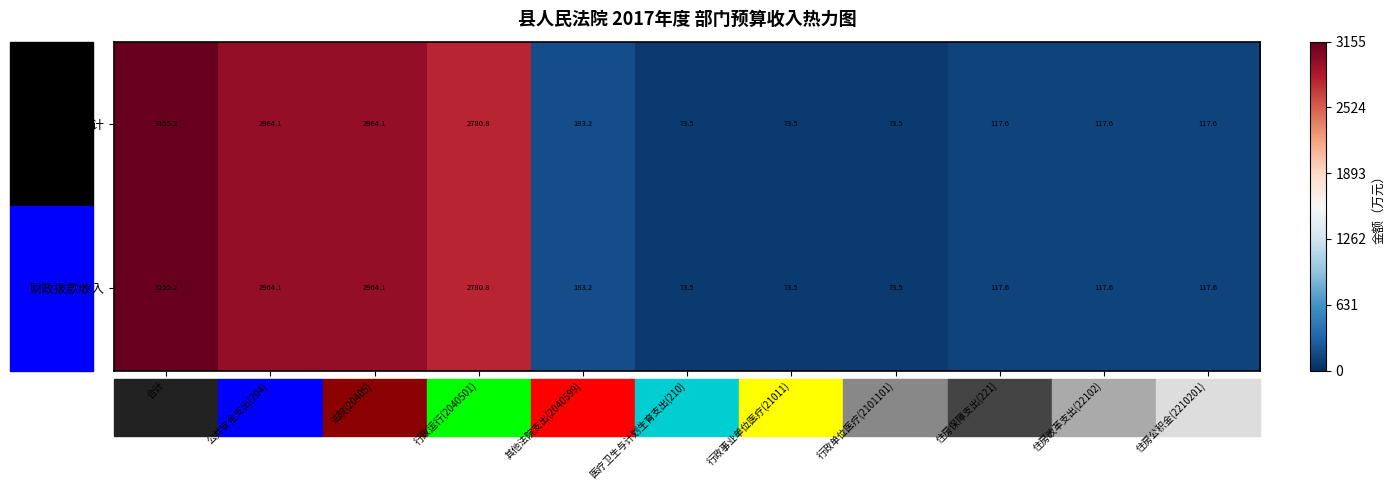

The 财政拨款收入 series shows 2780.8 at 行政运行(2040501). True or false?

True